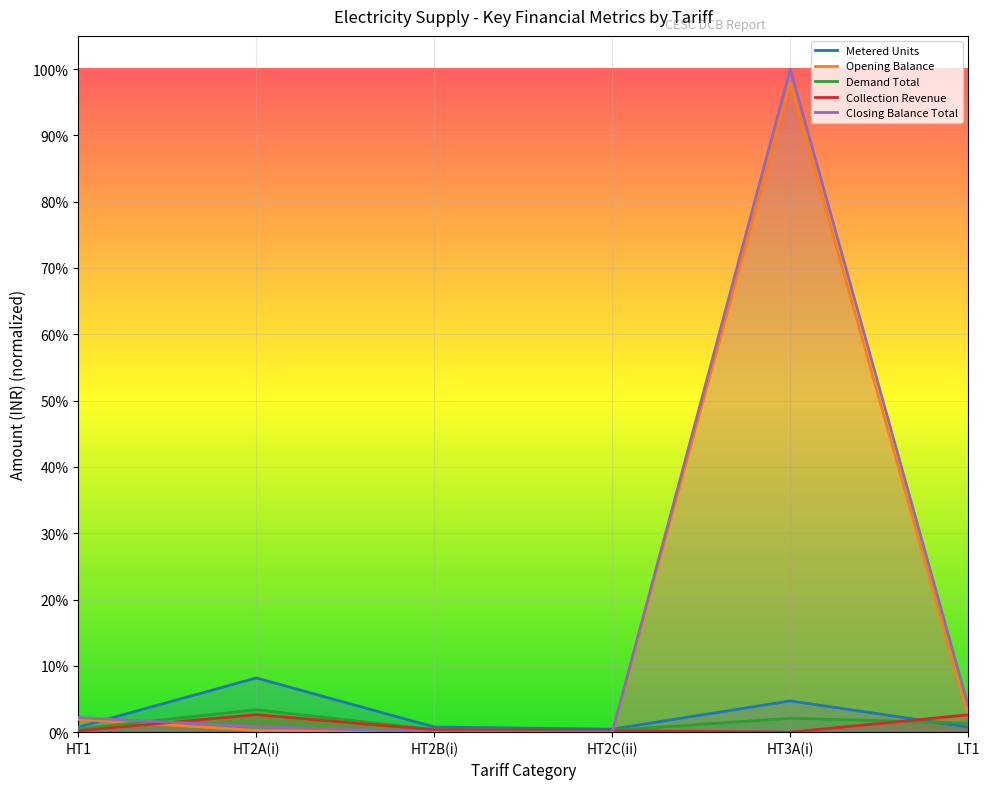

What are all the series names shown in the legend?

Metered Units, Opening Balance, Demand Total, Collection Revenue, Closing Balance Total